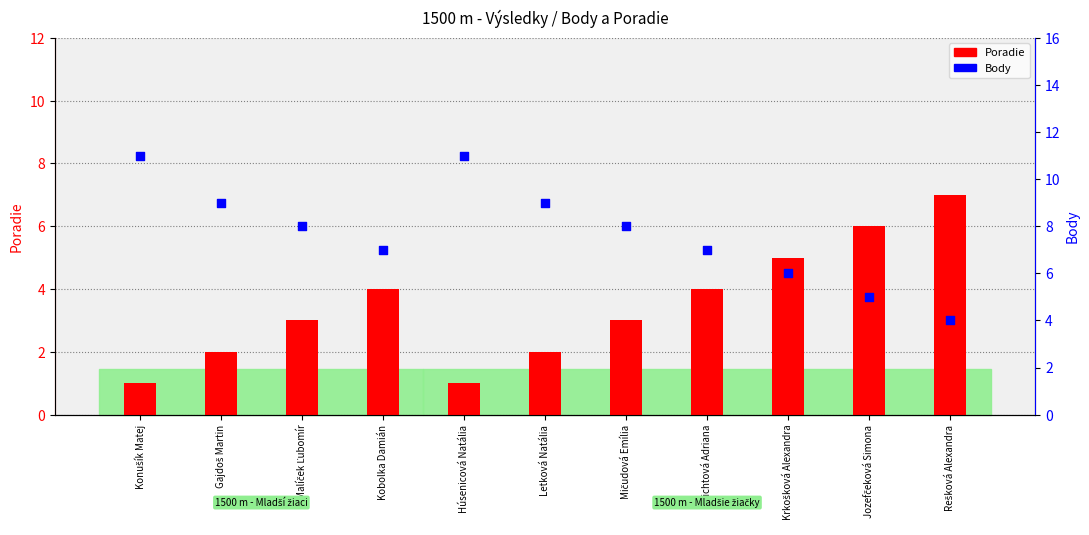

At how many categories does at least one series exceed 10?

2